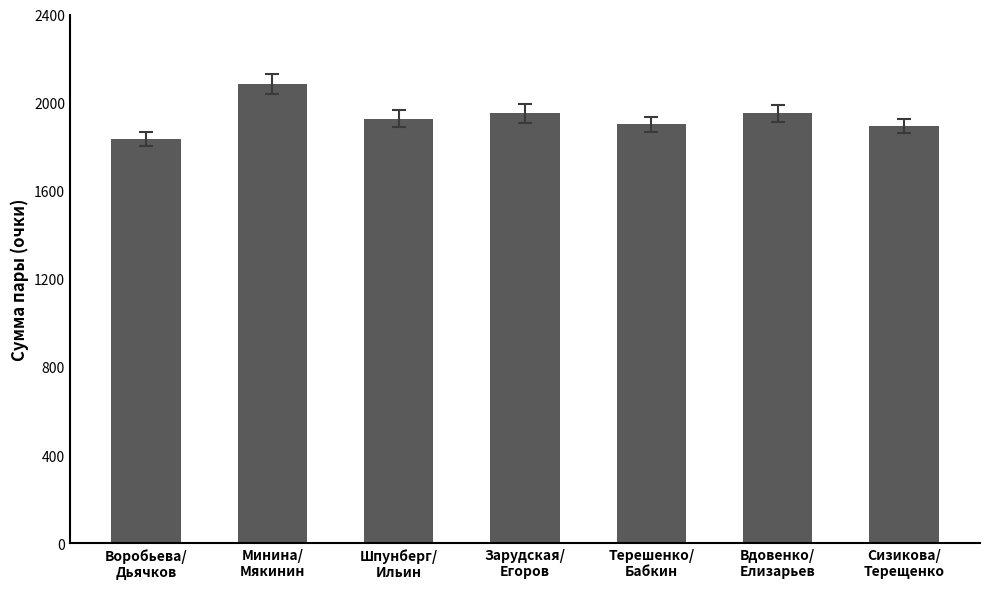

How many values are below 1927?

3